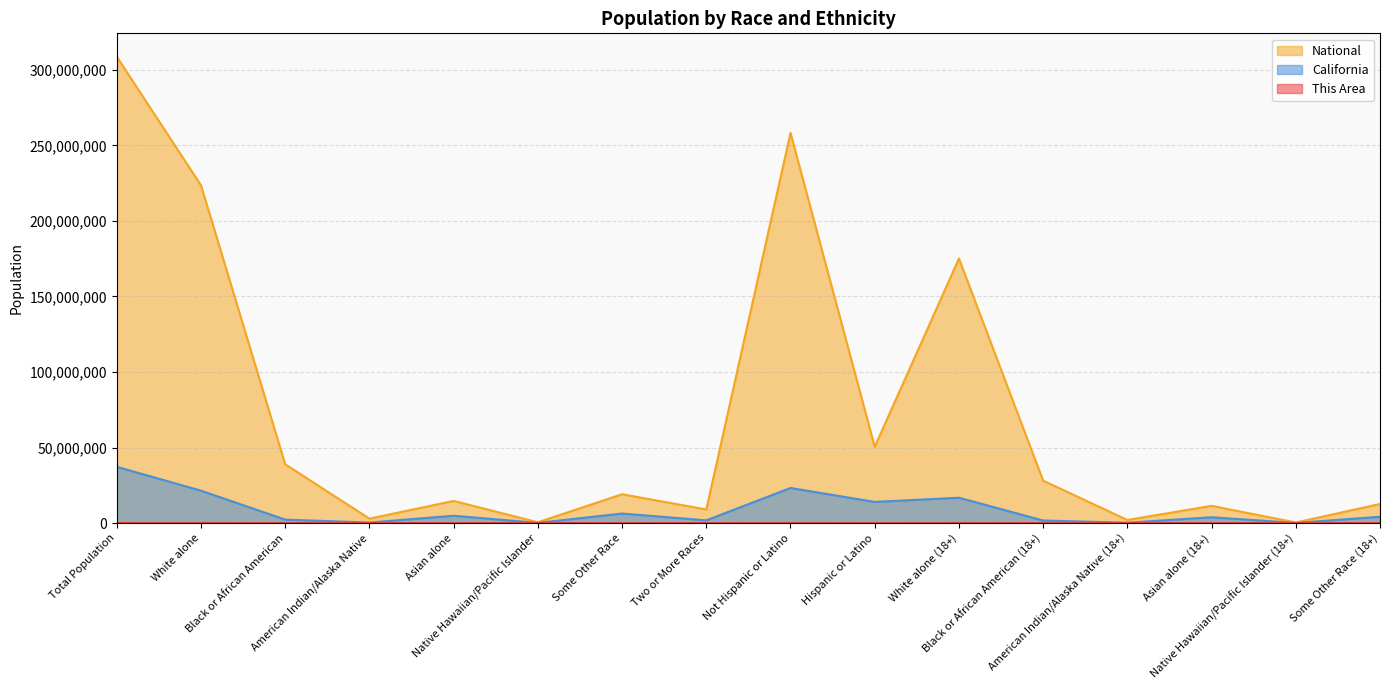

What are all the series names shown in the legend?

This Area, California, National